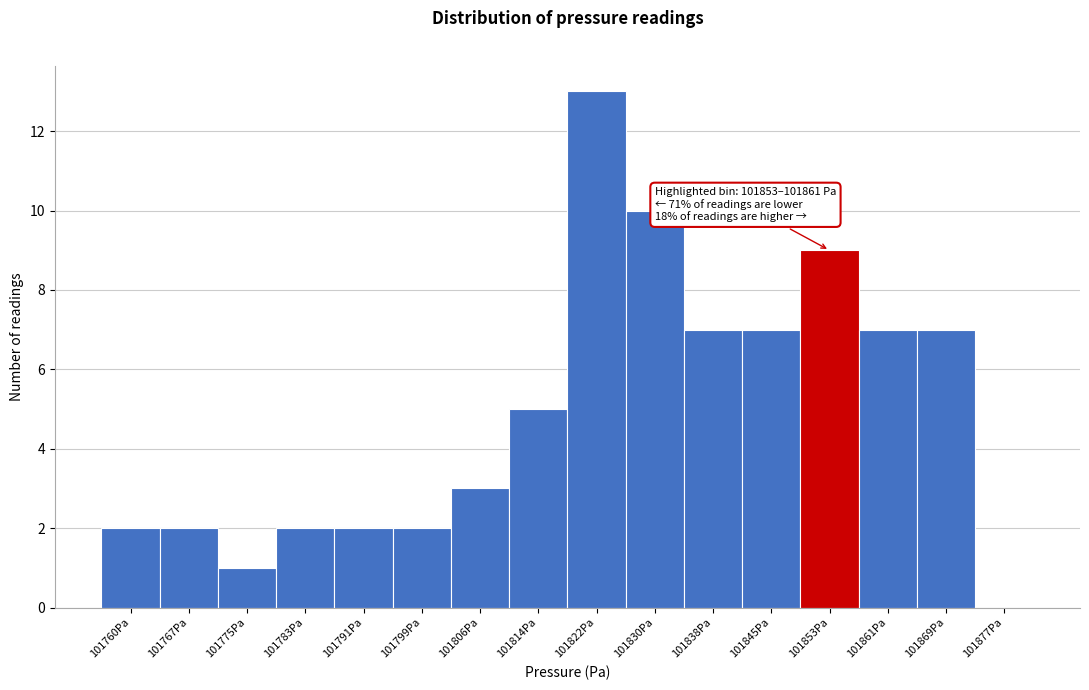

Reading left to right, list all the values displayed in this chart.

101760Pa=2	101767Pa=2	101775Pa=1	101783Pa=2	101791Pa=2	101799Pa=2	101806Pa=3	101814Pa=5	101822Pa=13	101830Pa=10	101838Pa=7	101845Pa=7	101853Pa=9	101861Pa=7	101869Pa=7	101877Pa=0